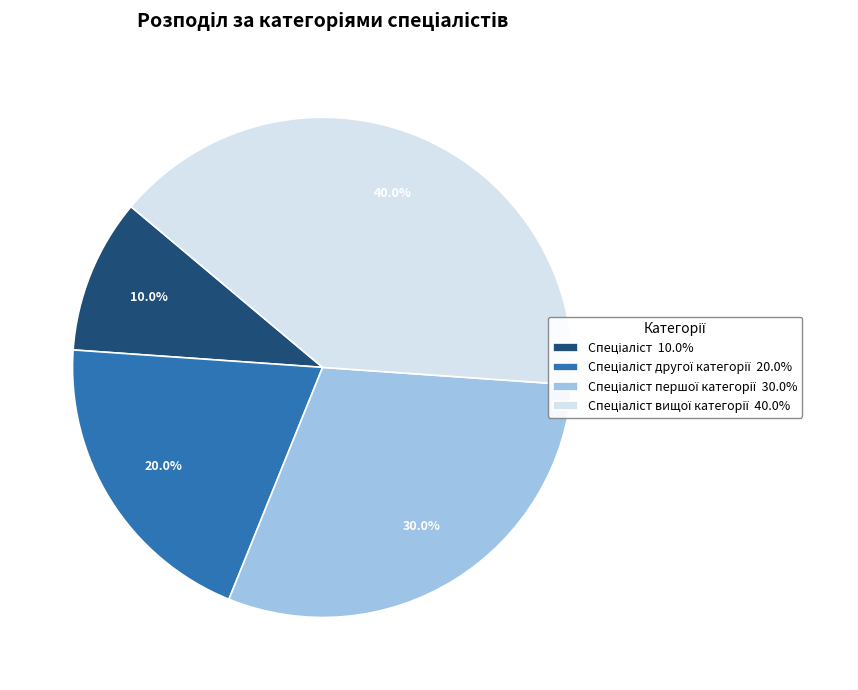

Is there a majority slice in this chart?

No